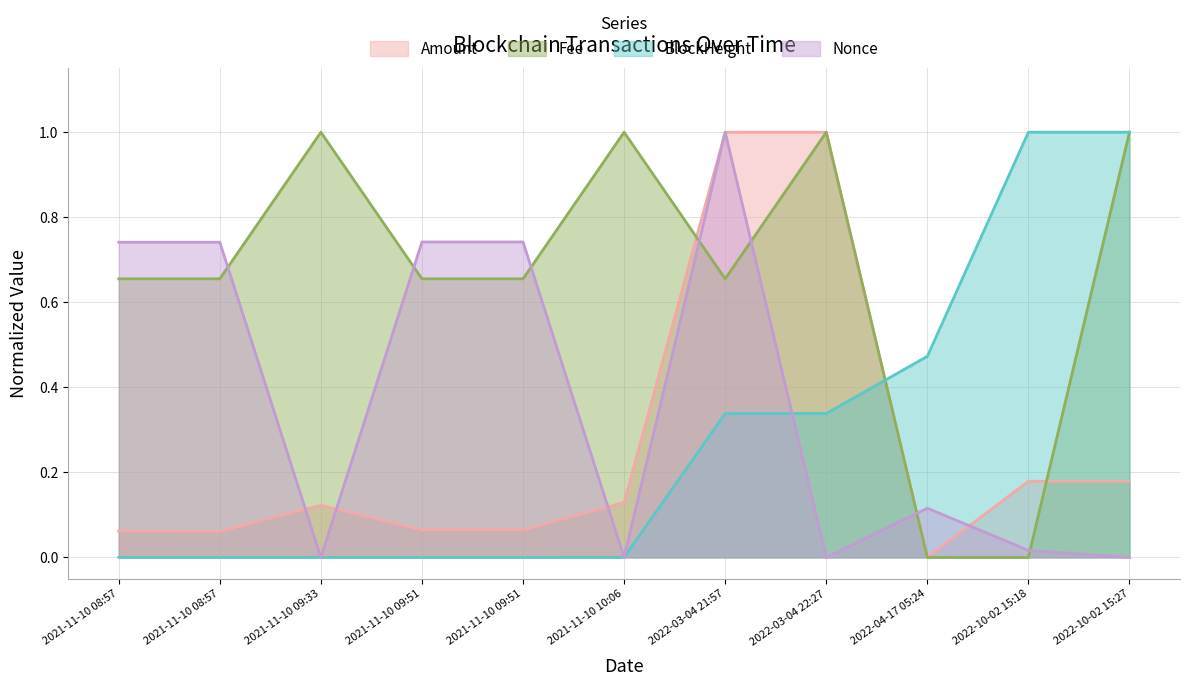

Rank the categories by BlockHeight value from highest to lowest.

2022-10-02 15:27, 2022-10-02 15:18, 2022-04-17 05:24, 2022-03-04 22:27, 2022-03-04 21:57, 2021-11-10 10:06, 2021-11-10 09:51, 2021-11-10 09:51, 2021-11-10 09:33, 2021-11-10 08:57, 2021-11-10 08:57